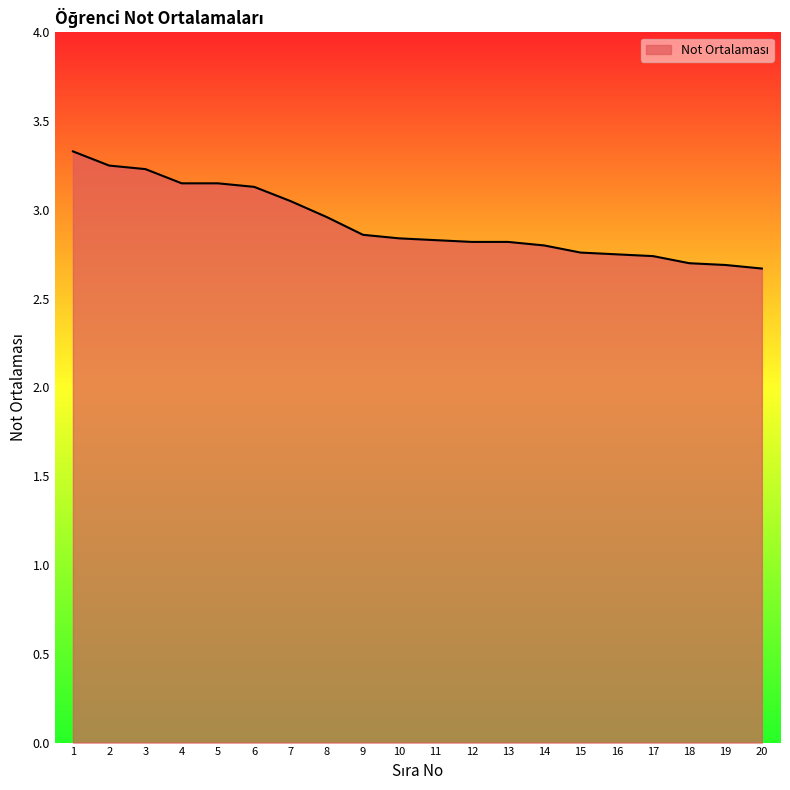

Which has a higher value, 7 or 10?

7